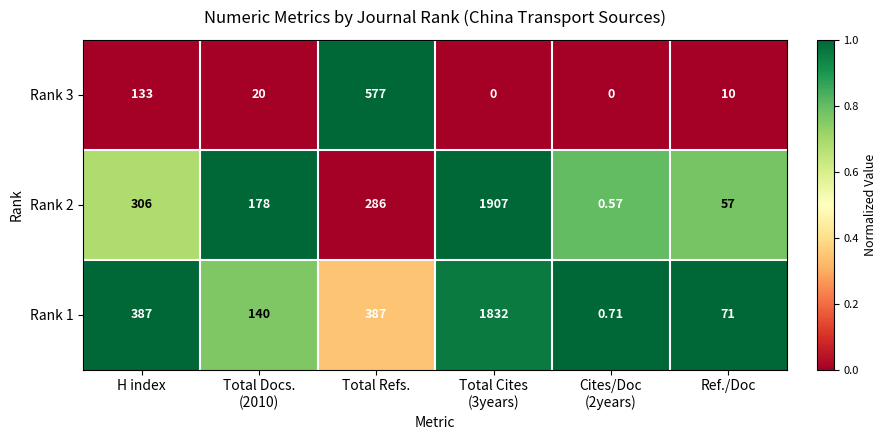

Which series has the largest total across all categories?

Rank 1